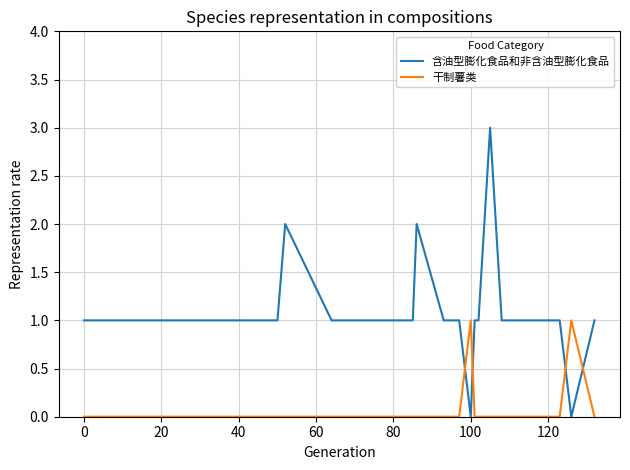

Which series has the largest total across all categories?

含油型膨化食品和非含油型膨化食品